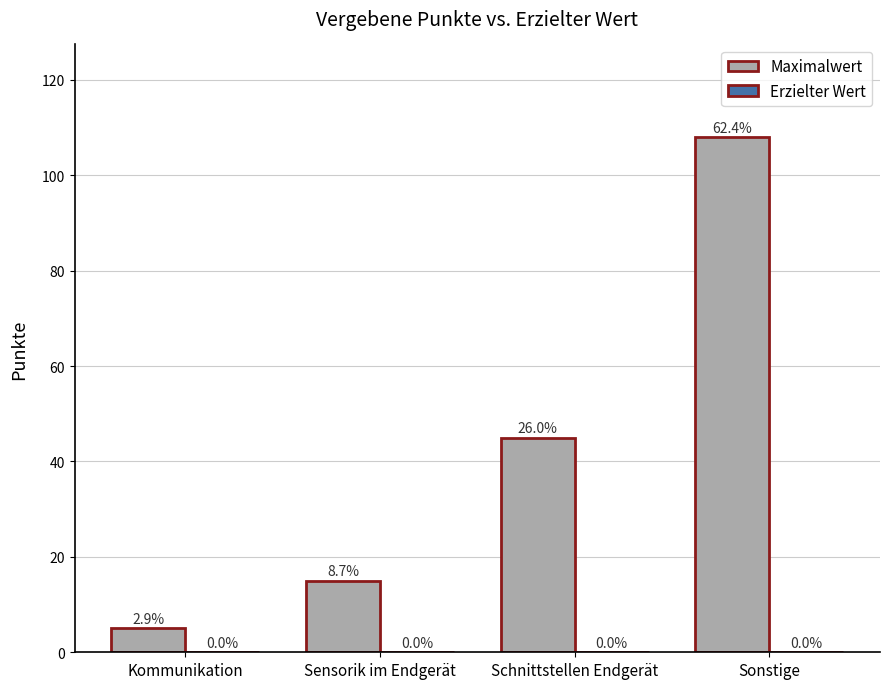

Are the bars horizontal?

No